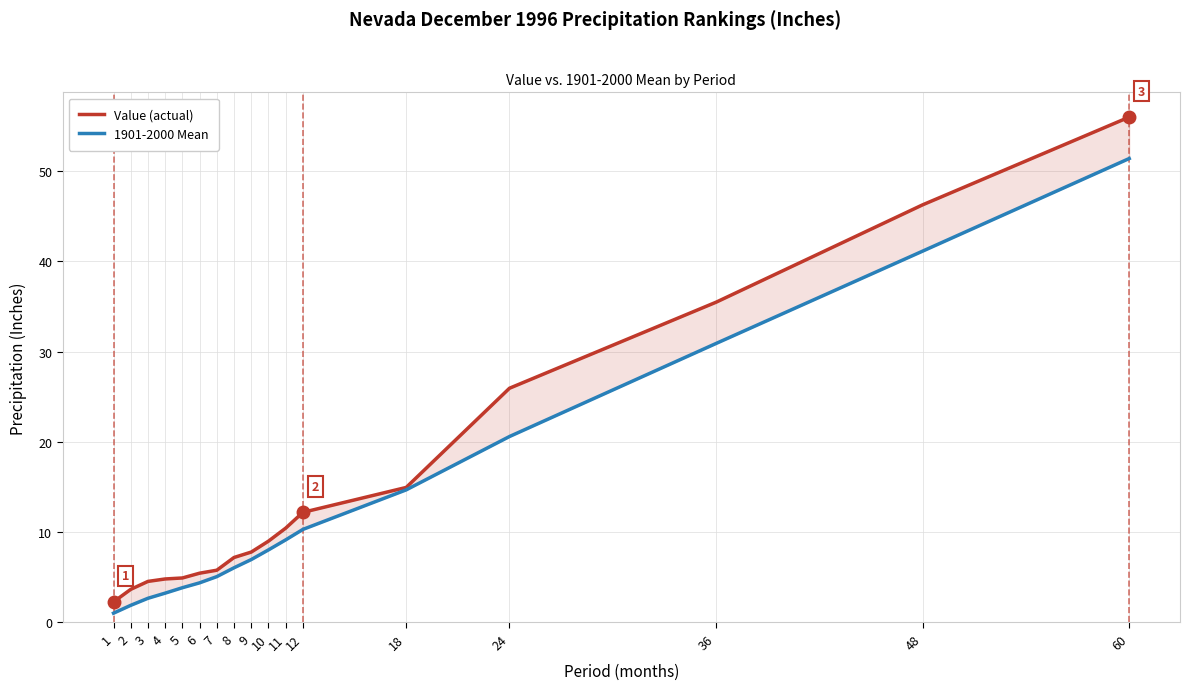

What is the value of the 1901-2000 Mean point at the 14th from the left?

20.6